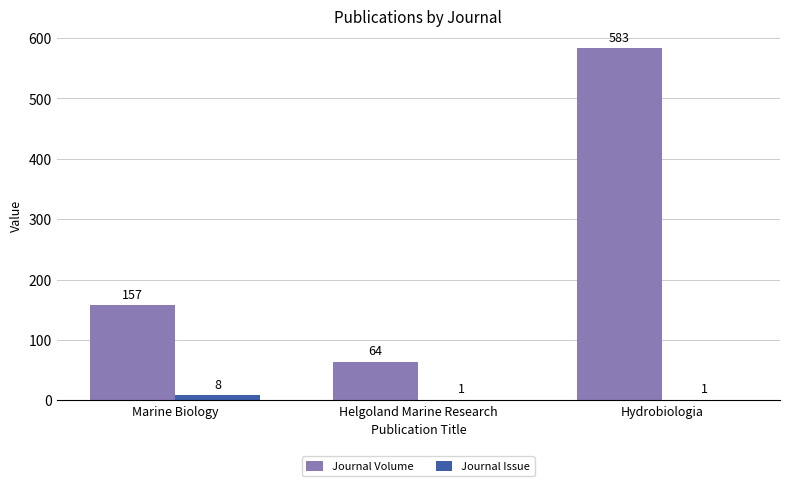

Where is Journal Volume nearest to the value 323?

Marine Biology